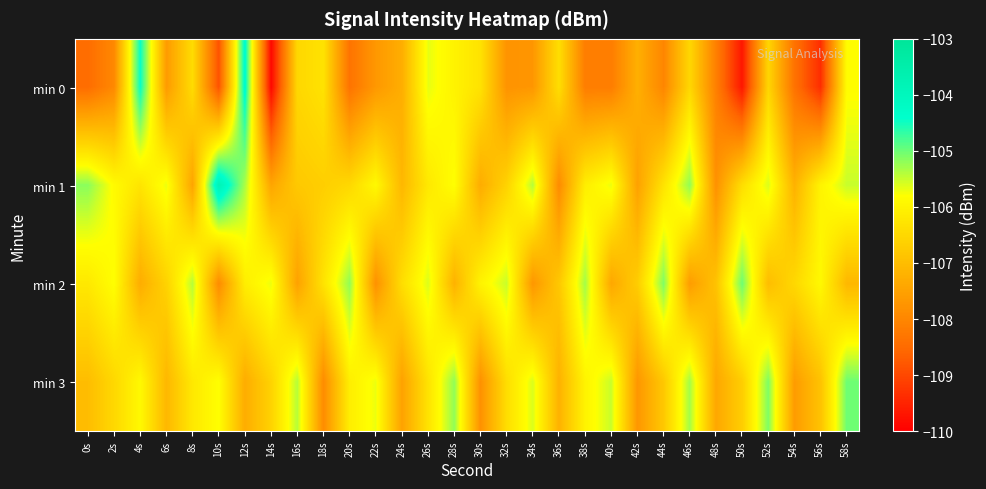

At which category is the sum across all series the highest?

12s